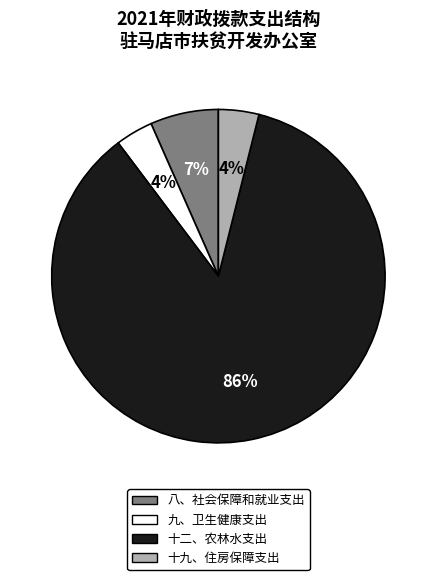

Which category has the biggest portion of the pie?

十二、农林水支出